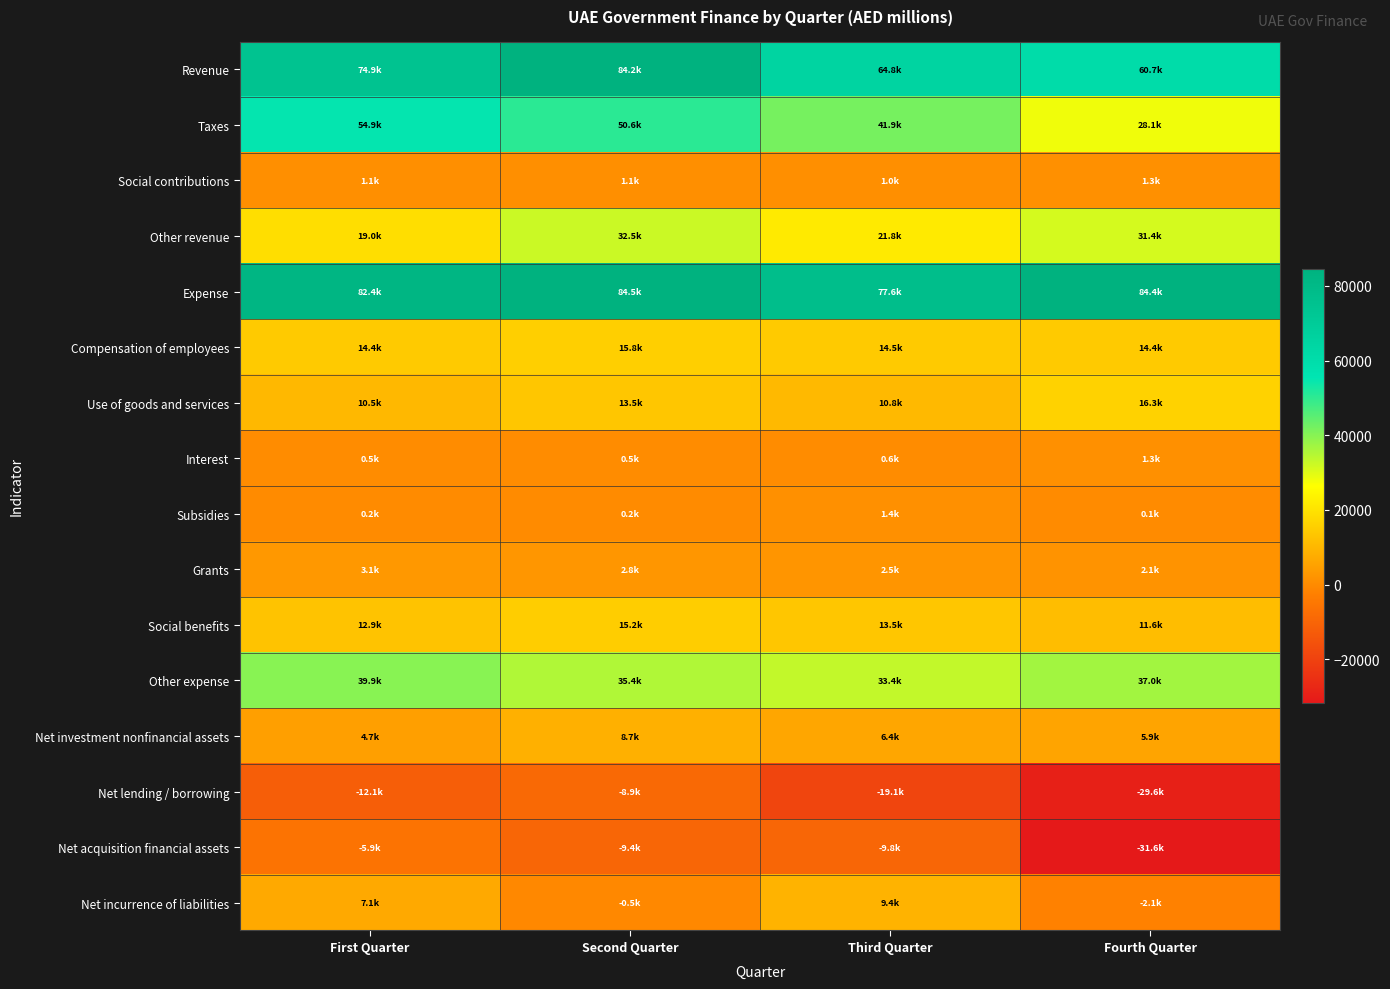

Reading right to left, transcribe all the data shown in this chart.

Revenue: Fourth Quarter=60737.4	Third Quarter=64779.1	Second Quarter=84232.0	First Quarter=74928.3
Taxes: Fourth Quarter=28071.5	Third Quarter=41916.0	Second Quarter=50581.3	First Quarter=54869.6
Social contributions: Fourth Quarter=1281.6	Third Quarter=1023.4	Second Quarter=1144.8	First Quarter=1072.2
Other revenue: Fourth Quarter=31384.3	Third Quarter=21839.8	Second Quarter=32505.9	First Quarter=18986.5
Expense: Fourth Quarter=84385.8	Third Quarter=77566.4	Second Quarter=84473.8	First Quarter=82355.6
Compensation of employees: Fourth Quarter=14425.2	Third Quarter=14481.6	Second Quarter=15757.8	First Quarter=14448.0
Use of goods and services: Fourth Quarter=16253.8	Third Quarter=10761.7	Second Quarter=13522.6	First Quarter=10471.1
Interest: Fourth Quarter=1326.0	Third Quarter=554.1	Second Quarter=517.1	First Quarter=474.0
Subsidies: Fourth Quarter=114.2	Third Quarter=1436.2	Second Quarter=157.9	First Quarter=172.6
Grants: Fourth Quarter=2126.9	Third Quarter=2479.8	Second Quarter=2816.0	First Quarter=3149.1
Social benefits: Fourth Quarter=11610.8	Third Quarter=13532.8	Second Quarter=15150.4	First Quarter=12925.8
Other expense: Fourth Quarter=36993.8	Third Quarter=33430.2	Second Quarter=35441.3	First Quarter=39856.0
Net investment nonfinancial assets: Fourth Quarter=5913.4	Third Quarter=6350.6	Second Quarter=8669.5	First Quarter=4656.0
Net lending / borrowing: Fourth Quarter=-29561.9	Third Quarter=-19137.9	Second Quarter=-8911.3	First Quarter=-12083.3
Net acquisition financial assets: Fourth Quarter=-31636.3	Third Quarter=-9750.4	Second Quarter=-9432.4	First Quarter=-5911.6
Net incurrence of liabilities: Fourth Quarter=-2074.5	Third Quarter=9387.5	Second Quarter=-526.9	First Quarter=7105.1